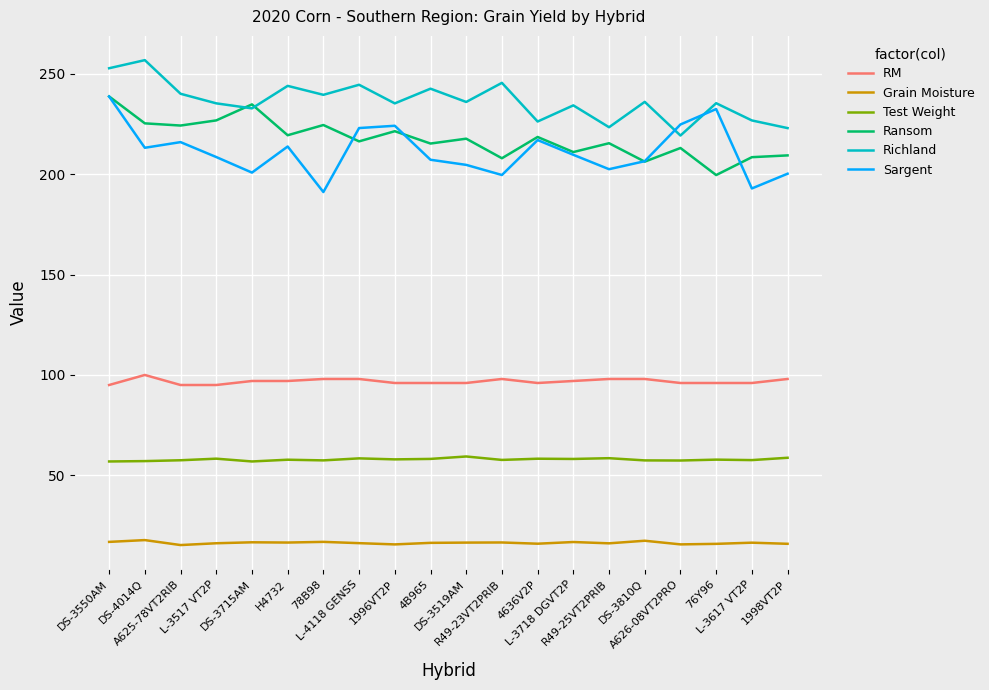

Which series has the largest total across all categories?

Richland